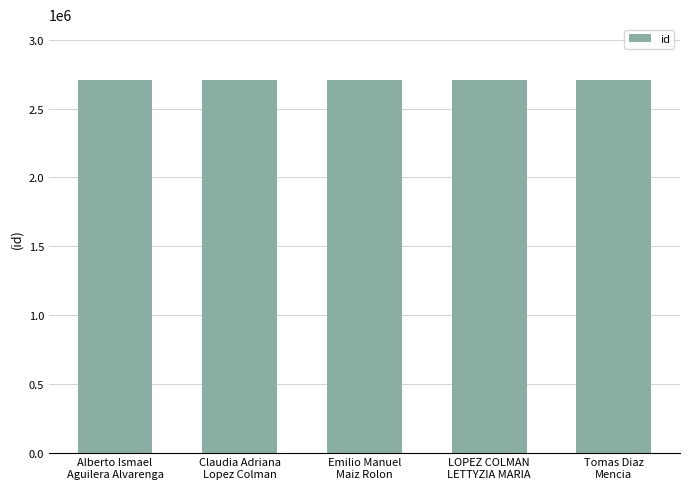

What is the change in value from Alberto Ismael
Aguilera Alvarenga to LOPEZ COLMAN
LETTYZIA MARIA?

+4